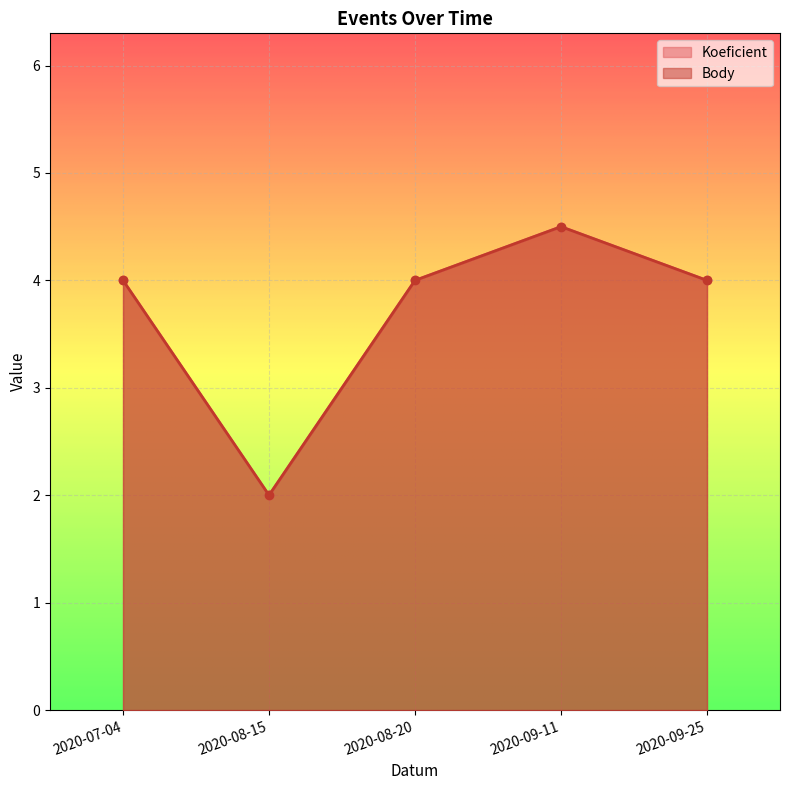

What is the smallest value displayed?

2.0